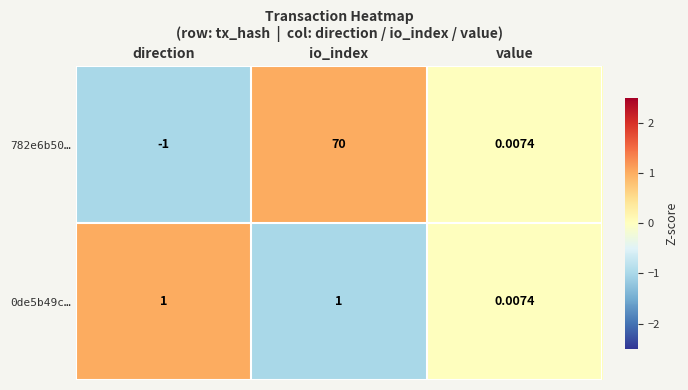

Where is 0de5b49c… nearest to the value 0?

value